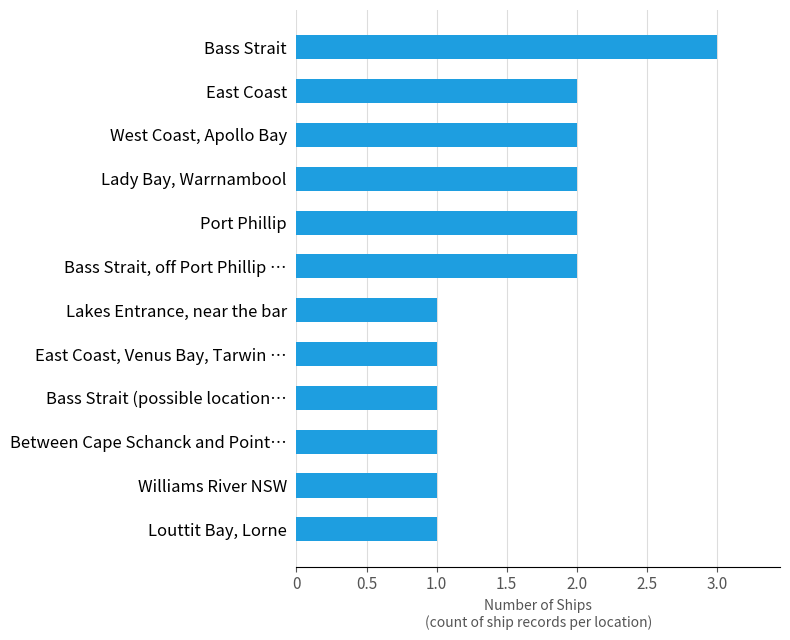

What is the sum of all values?

19